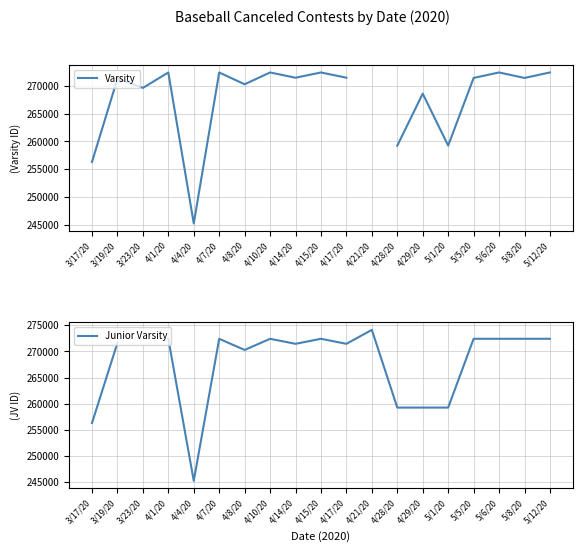

What are all the series names shown in the legend?

Varsity, Junior Varsity